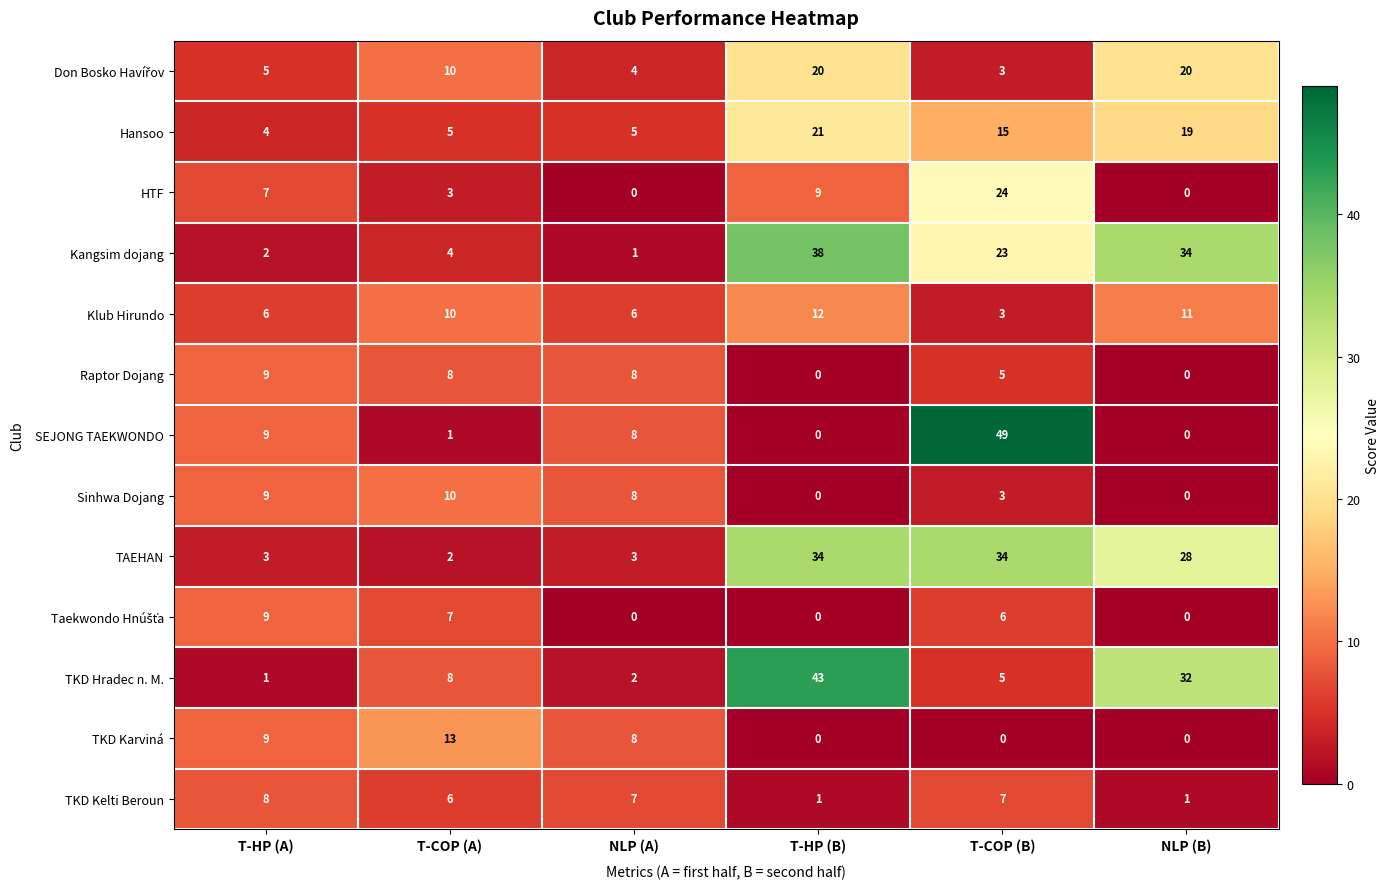

What is the difference between the maximum and minimum values in the TAEHAN series?

32